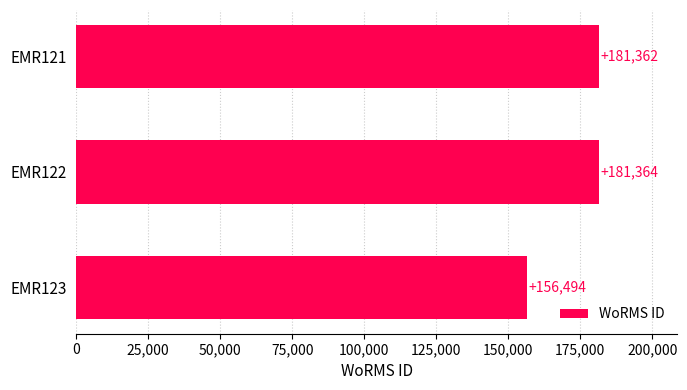

Between EMR122 and EMR121, which is larger?

EMR122